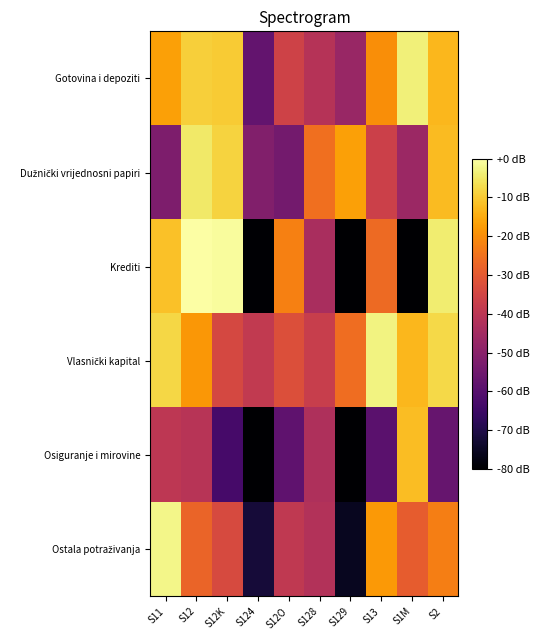

Which has a higher value, S13 or S12?

S12